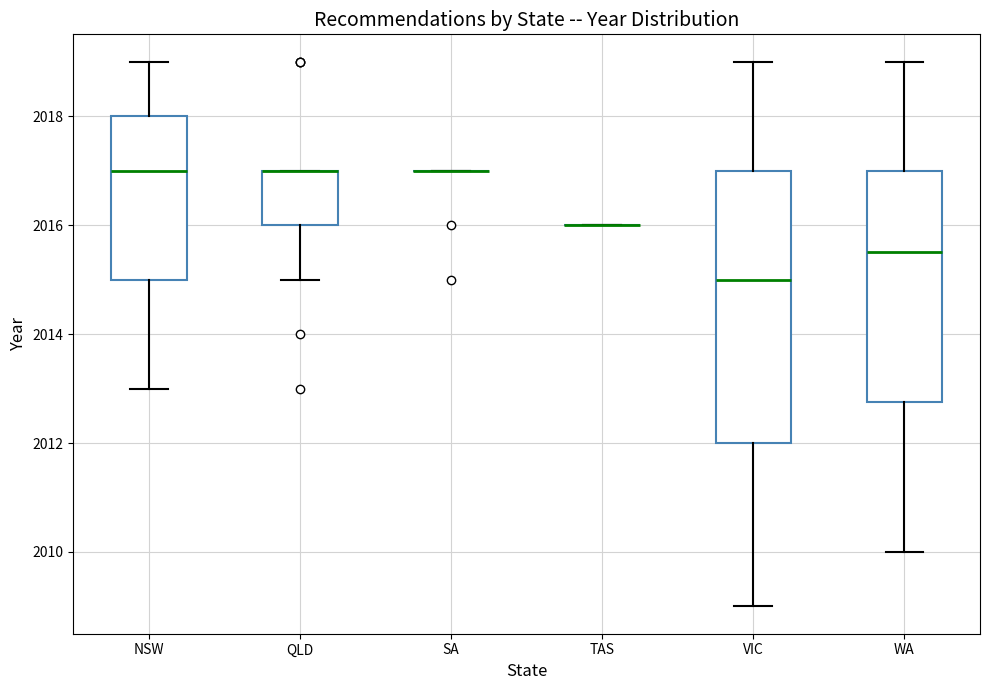

Which box is the tallest, from its lower edge to its upper edge?

VIC